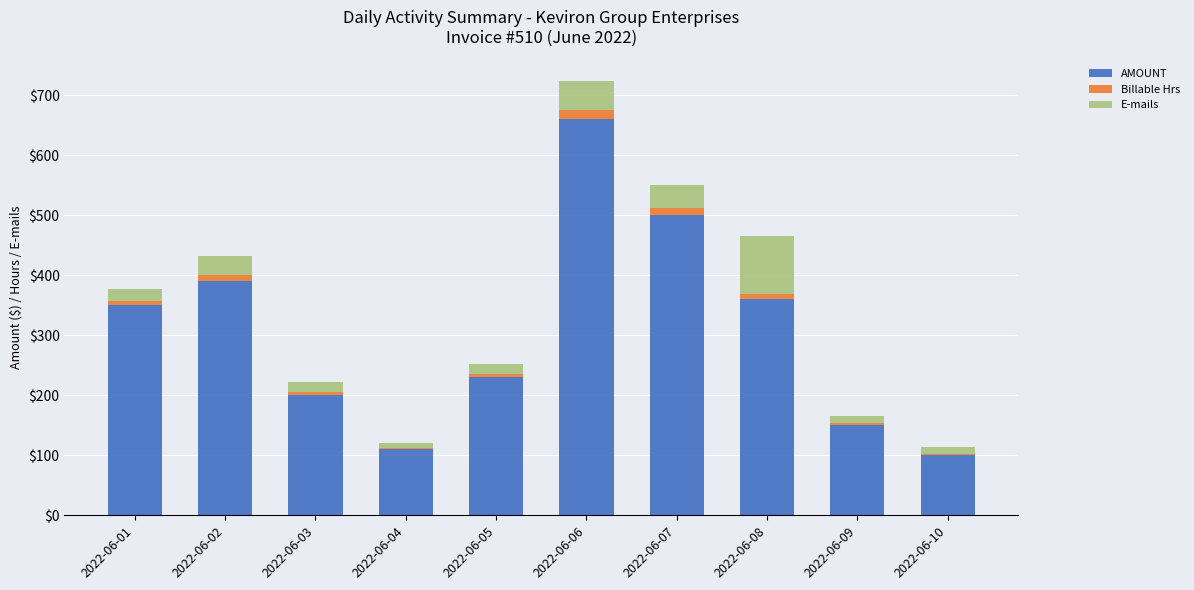

The value of AMOUNT at 2022-06-05 is 230.0. True or false?

True